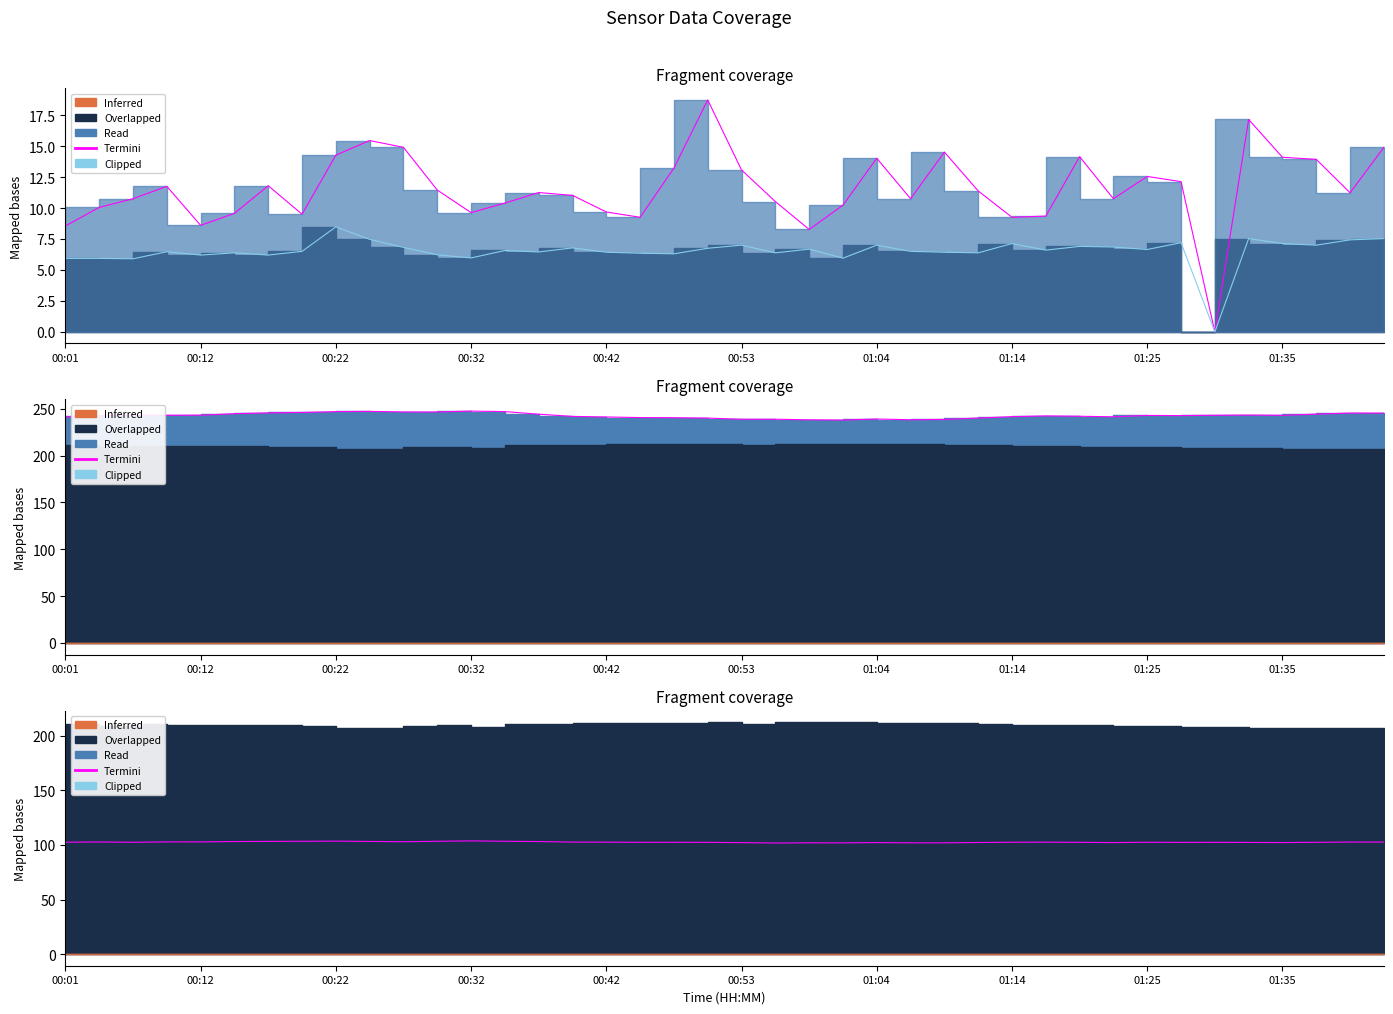

Is the value of Termini at 00:12 greater than the value of Clipped at 21?

Yes